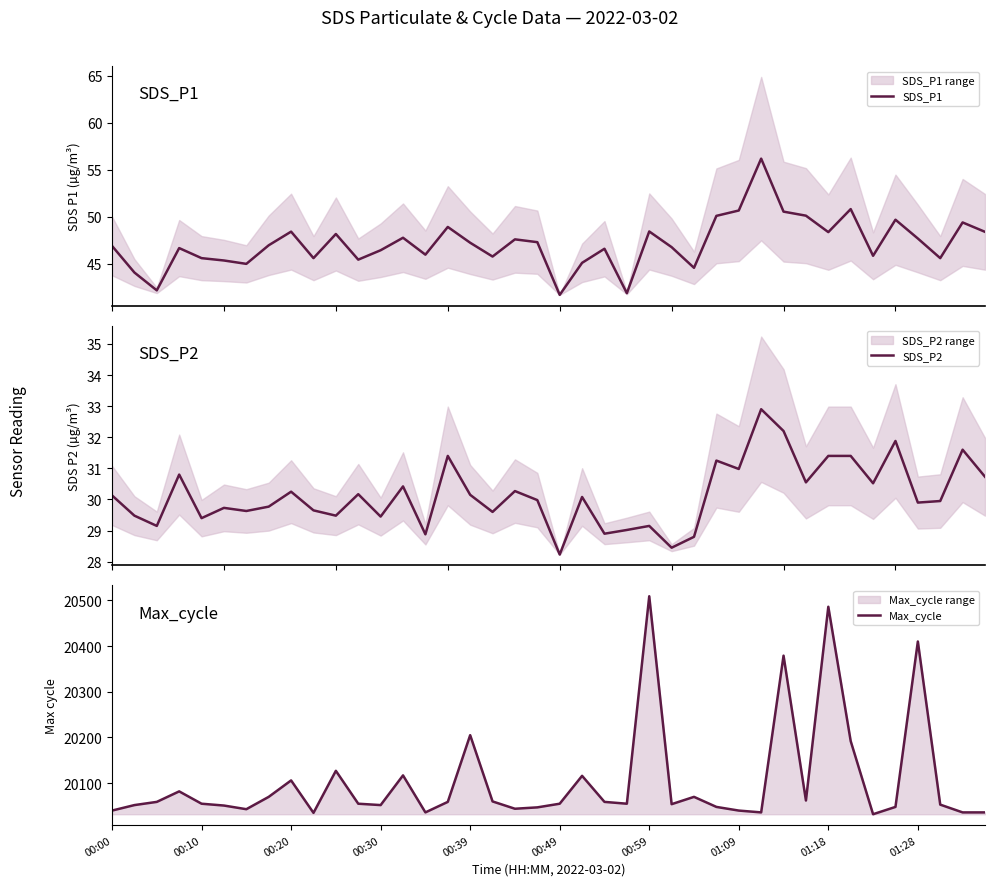

What is the value of the SDS_P2 point at the 31st from the left?

32.2